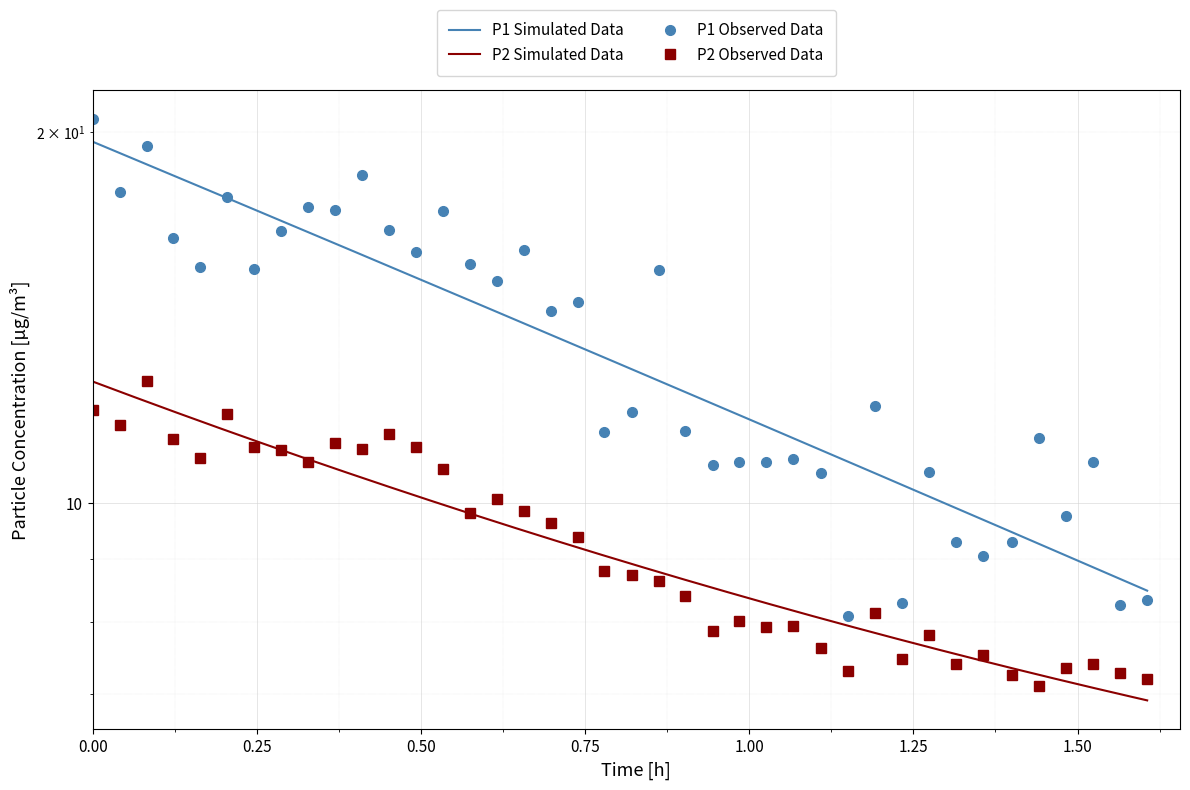

What are all the series names shown in the legend?

P1, P2